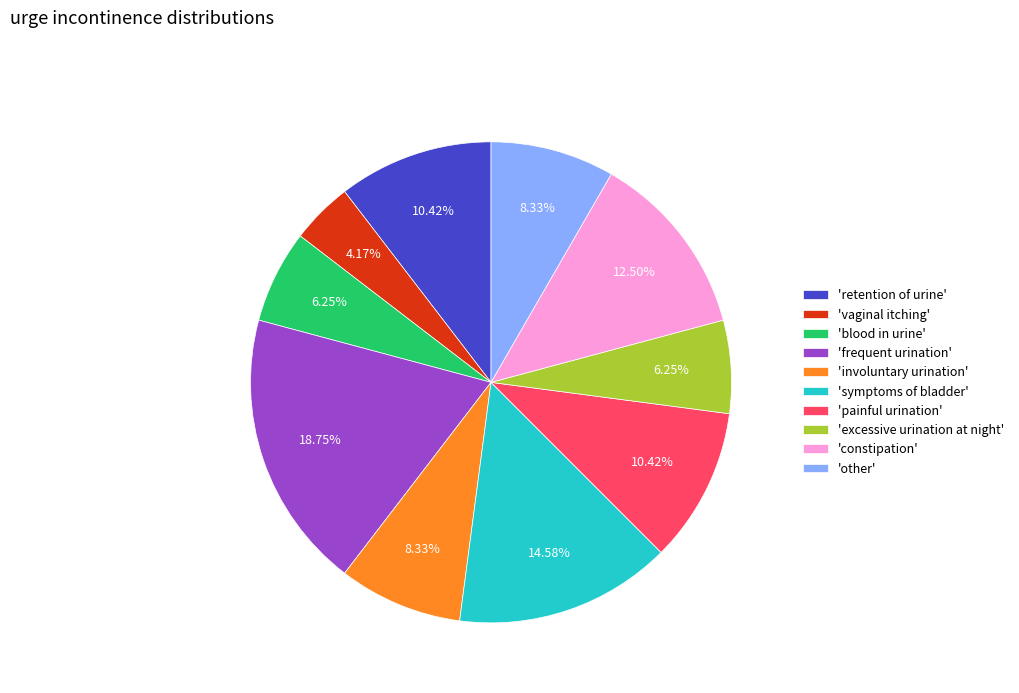

Do 'frequent urination' and 'painful urination' together represent more than half of the pie?

No